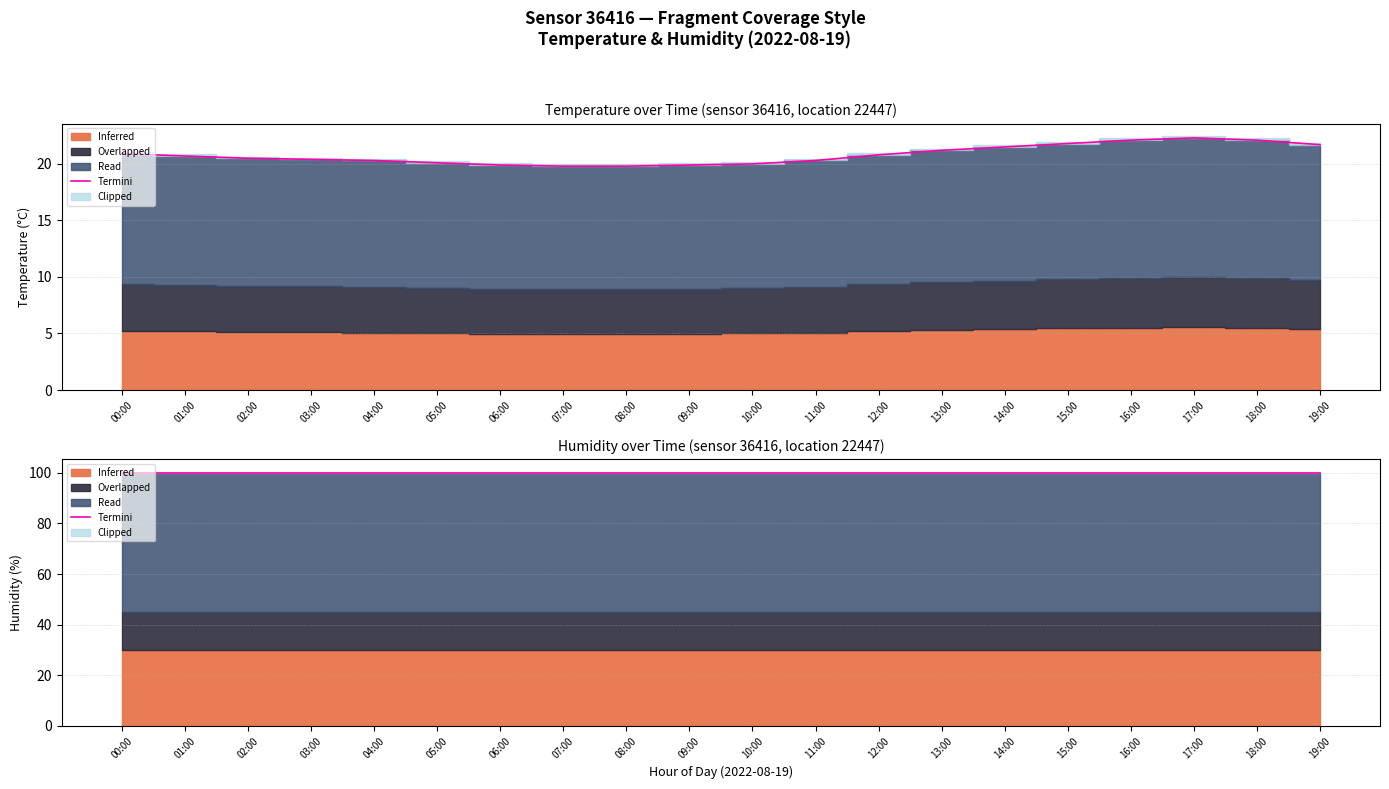

What is the average value?

20.8